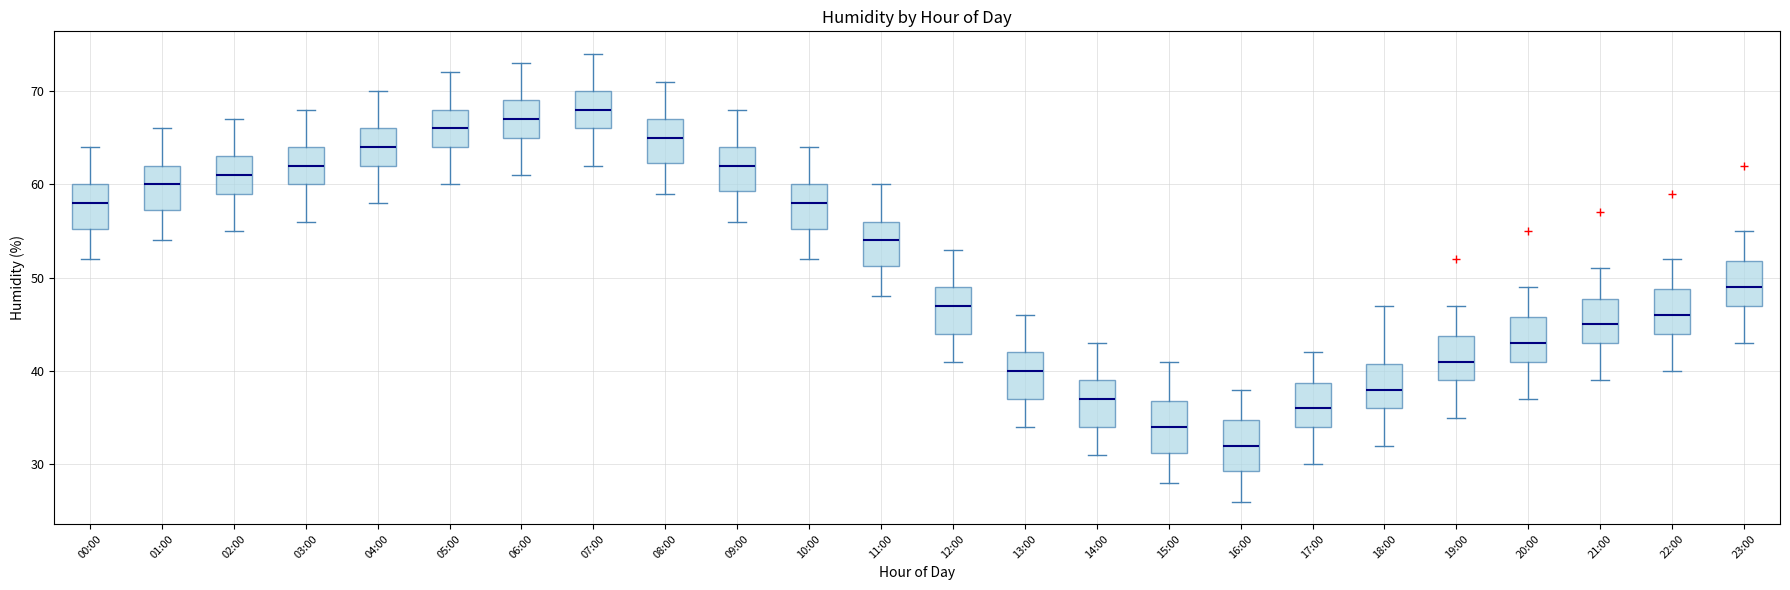

Reading left to right, read every box against the y-axis: the position of its median line, the range the box covers, and the ends of its whiskers. The values are not printed on the chart, so give them approximately, as read against the axis.

00:00: median 58, box 55 to 60, whiskers 52 to 64
01:00: median 60, box 57 to 62, whiskers 54 to 66
02:00: median 61, box 59 to 63, whiskers 55 to 67
03:00: median 62, box 60 to 64, whiskers 56 to 68
04:00: median 64, box 62 to 66, whiskers 58 to 70
05:00: median 66, box 64 to 68, whiskers 60 to 72
06:00: median 67, box 65 to 69, whiskers 61 to 73
07:00: median 68, box 66 to 70, whiskers 62 to 74
08:00: median 65, box 62 to 67, whiskers 59 to 71
09:00: median 62, box 59 to 64, whiskers 56 to 68
10:00: median 58, box 55 to 60, whiskers 52 to 64
11:00: median 54, box 51 to 56, whiskers 48 to 60
12:00: median 47, box 44 to 49, whiskers 41 to 53
13:00: median 40, box 37 to 42, whiskers 34 to 46
14:00: median 37, box 34 to 39, whiskers 31 to 43
15:00: median 34, box 31 to 37, whiskers 28 to 41
16:00: median 32, box 29 to 35, whiskers 26 to 38
17:00: median 36, box 34 to 39, whiskers 30 to 42
18:00: median 38, box 36 to 41, whiskers 32 to 47
19:00: median 41, box 39 to 44, whiskers 35 to 47
20:00: median 43, box 41 to 46, whiskers 37 to 49
21:00: median 45, box 43 to 48, whiskers 39 to 51
22:00: median 46, box 44 to 49, whiskers 40 to 52
23:00: median 49, box 47 to 52, whiskers 43 to 55